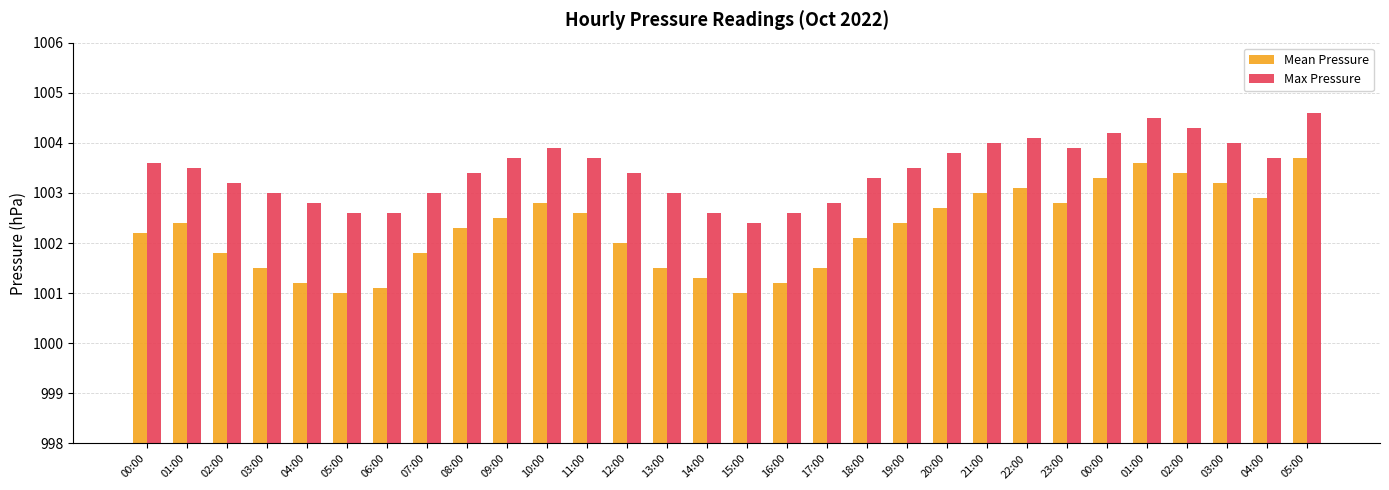

How many series are shown in this chart?

2